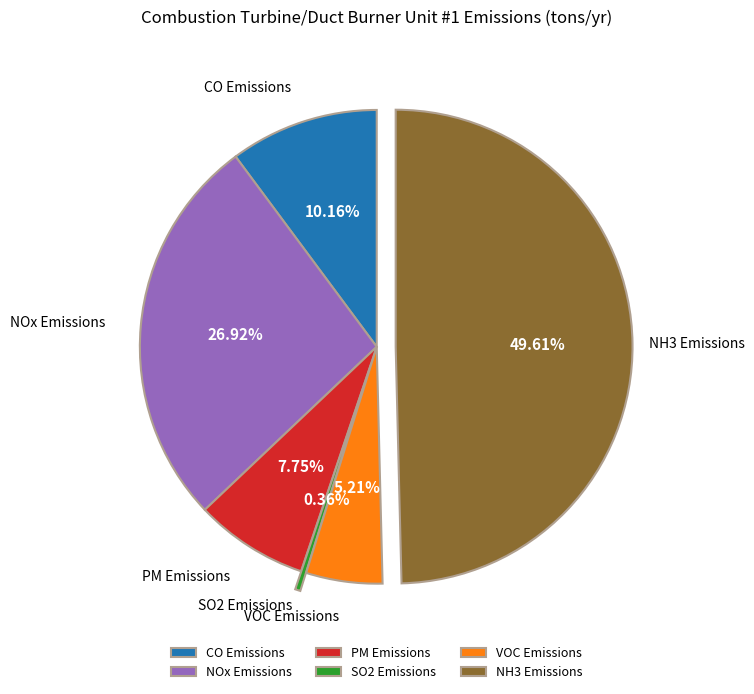

How many slices are in this pie chart?

6